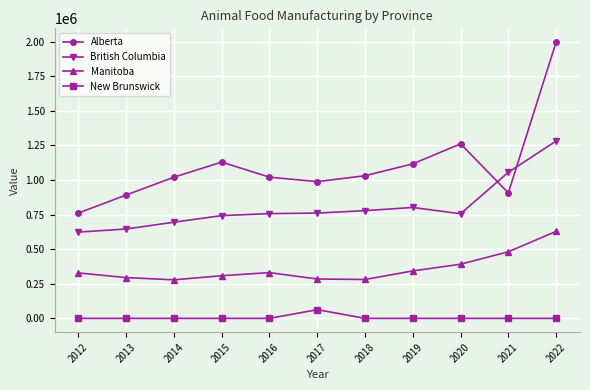

What is the approximate value of British Columbia at 2018, to the nearest 50?

778400